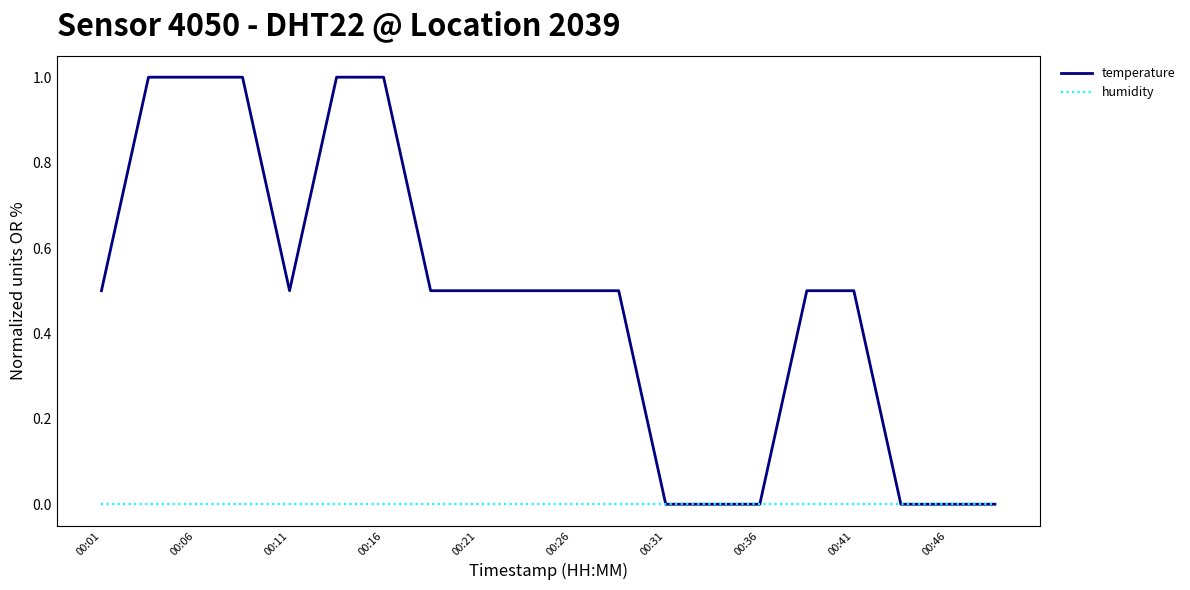

List the series in order of their peak value, highest first.

temperature, humidity